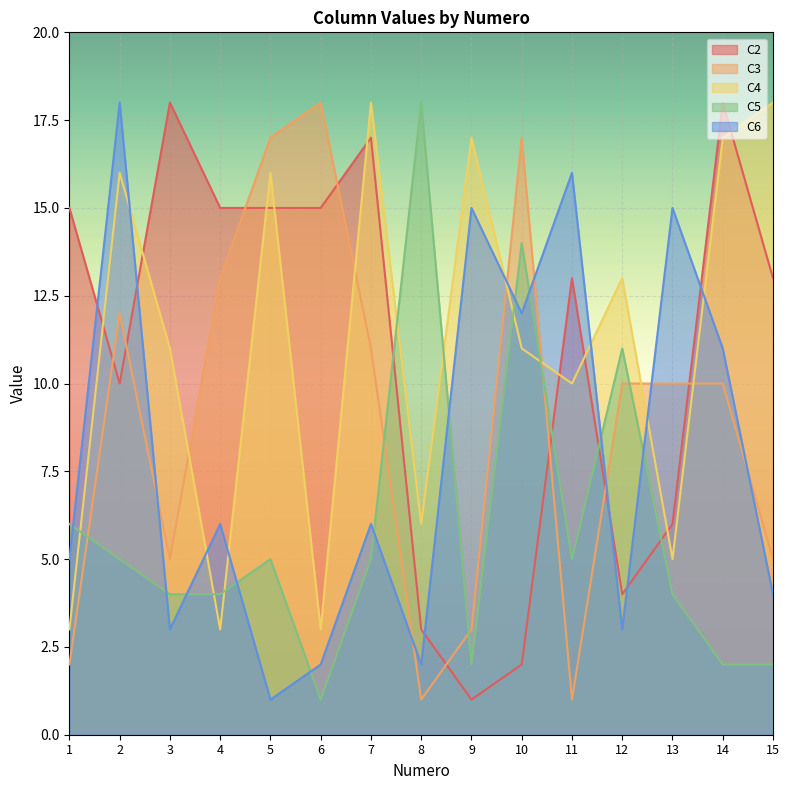

What is the value of the C6 point at the 1st from the left?

5